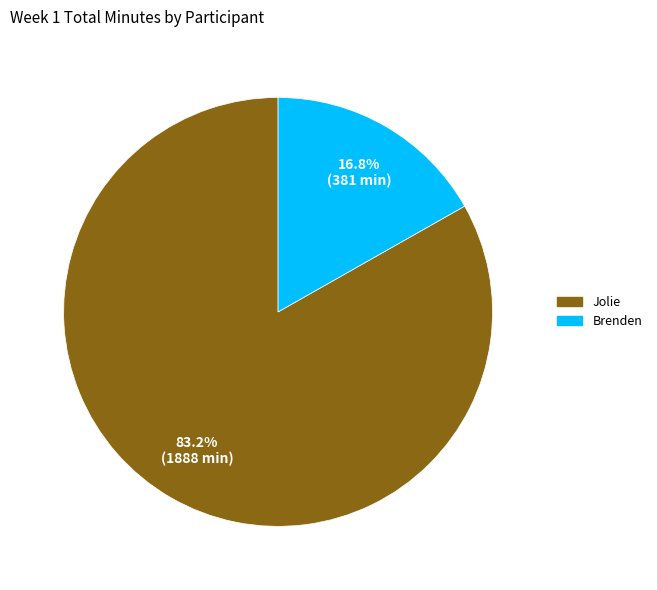

Is there any slice that represents more than half of the pie?

Yes